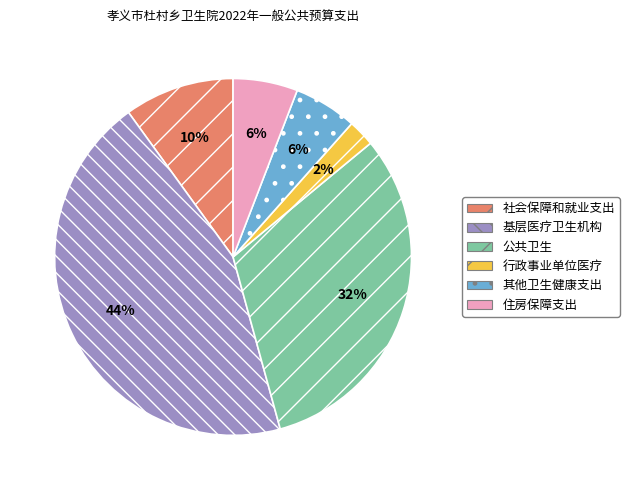

What percentage is the 住房保障支出 slice, to the nearest percent?

6%